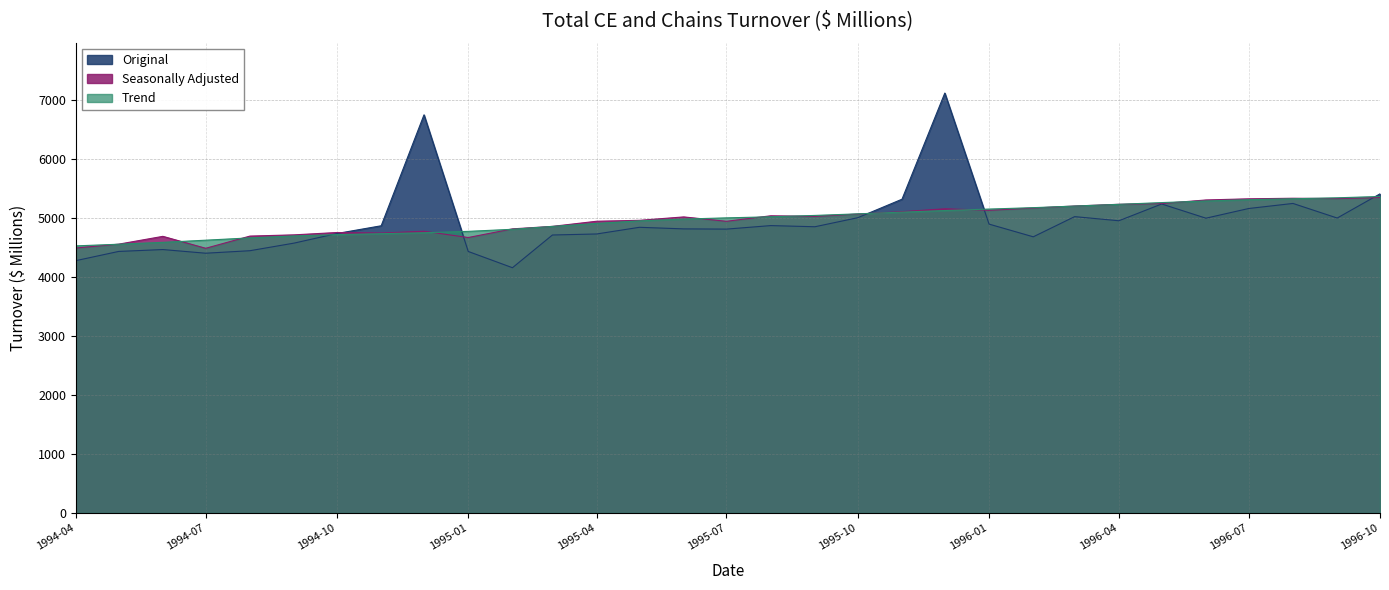

Rank the categories by Trend value from lowest to highest.

1994-04, 1994-05, 1994-06, 1994-07, 1994-08, 1994-09, 1994-10, 1994-11, 1994-12, 1995-01, 1995-02, 1995-03, 1995-04, 1995-05, 1995-06, 1995-07, 1995-08, 1995-09, 1995-10, 1995-11, 1995-12, 1996-01, 1996-02, 1996-03, 1996-04, 1996-05, 1996-06, 1996-07, 1996-08, 1996-09, 1996-10